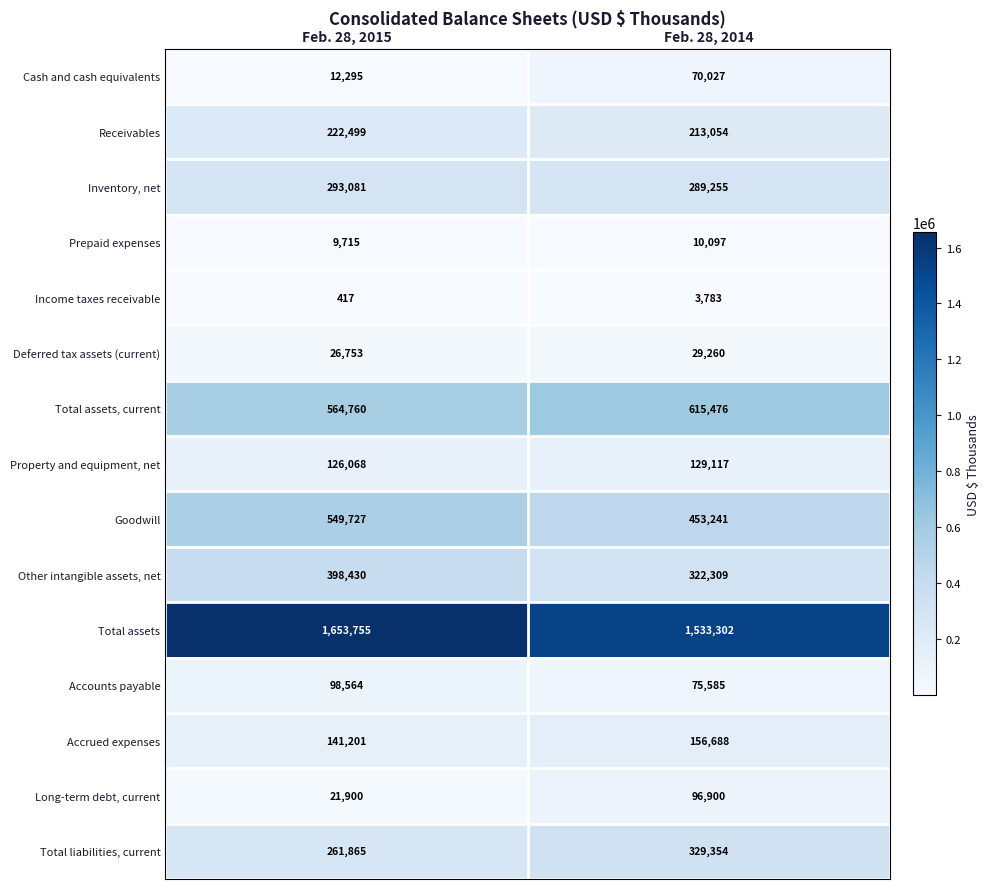

What is the approximate value of Total assets at Feb. 28, 2014?

1533302